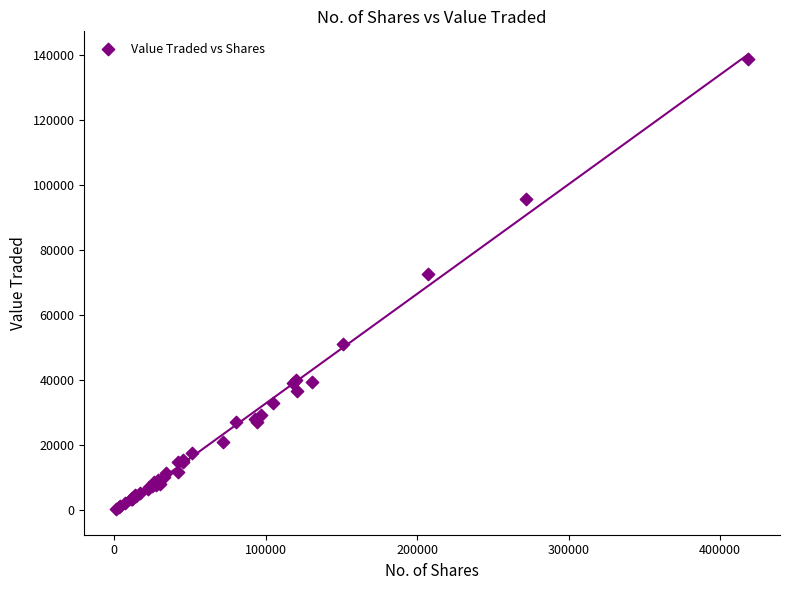

What Y value in the scatter plot is closest to 69574?

72750